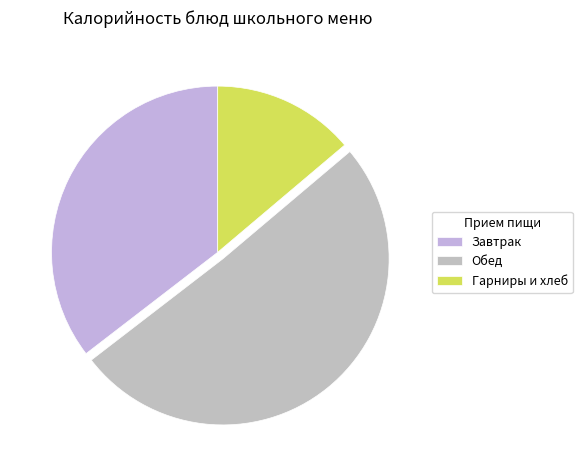

What is the largest slice in the pie chart?

Обед